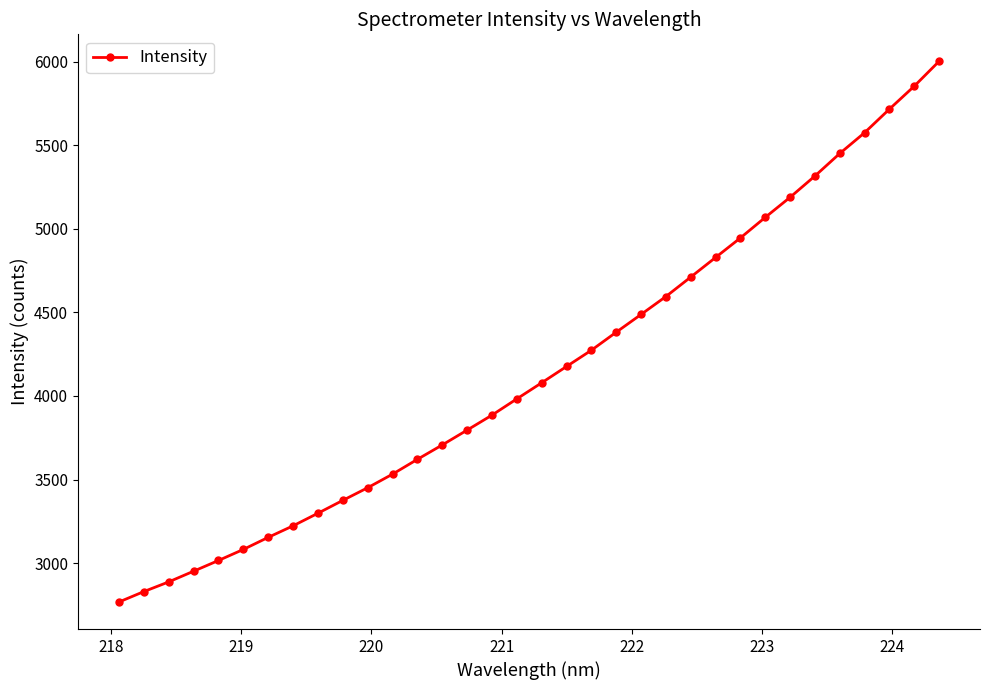

What is the greatest value displayed?

6002.3